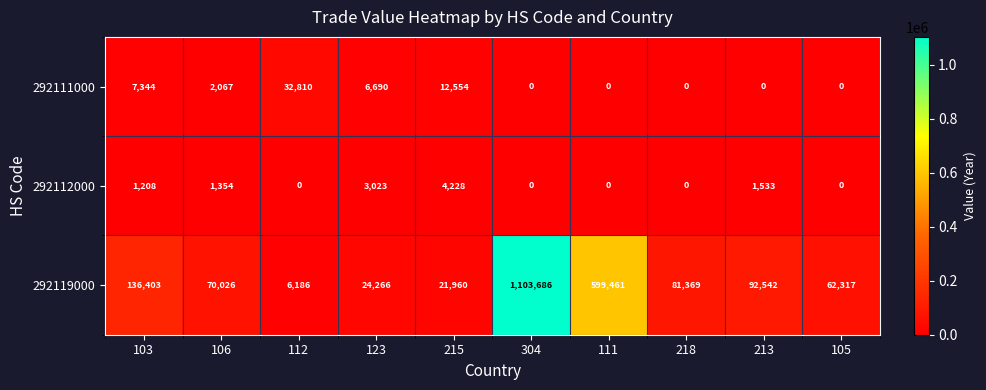

What is the spread (max minus min) of values at 103?

135195